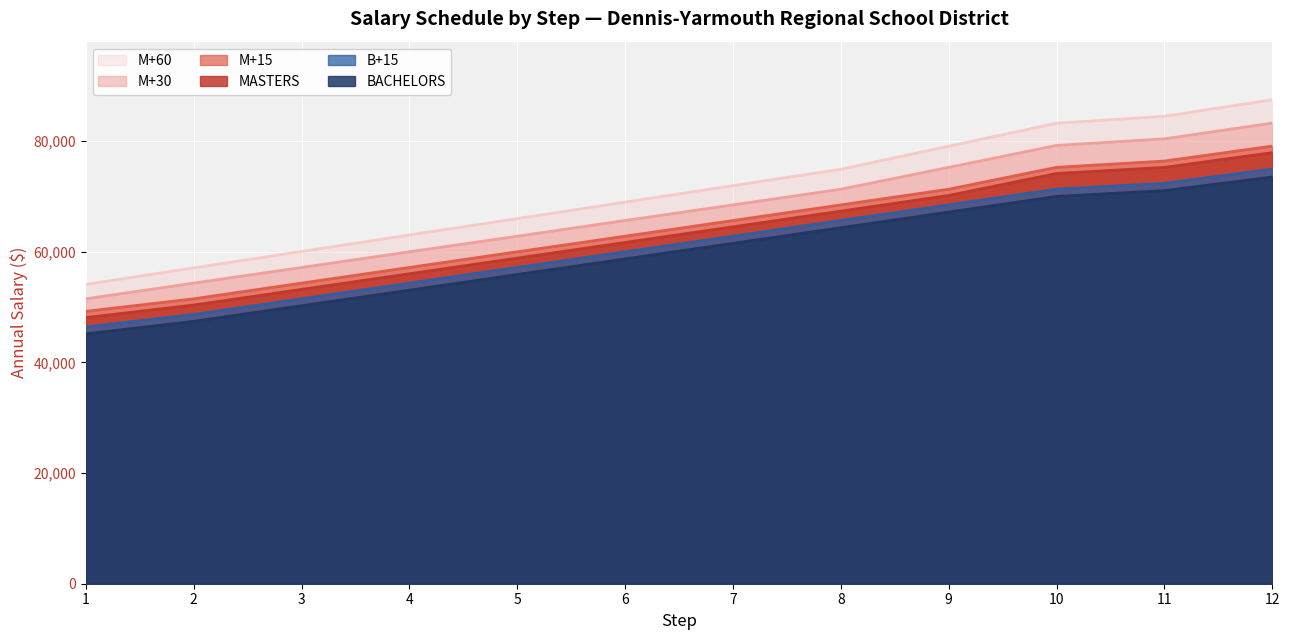

How many lines are shown in the chart?

6